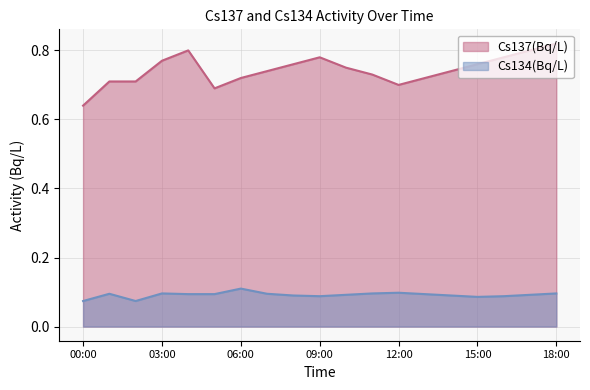

Does the chart display data point markers on the line(s)?

No